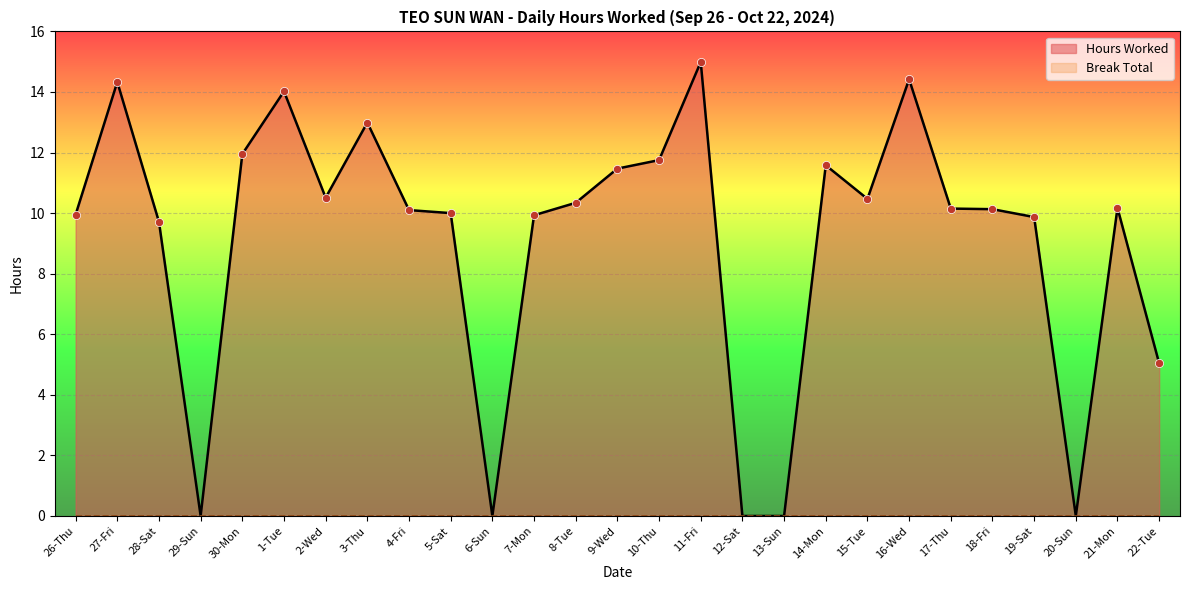

Between 20-Sun and 1-Tue, which is larger?

1-Tue